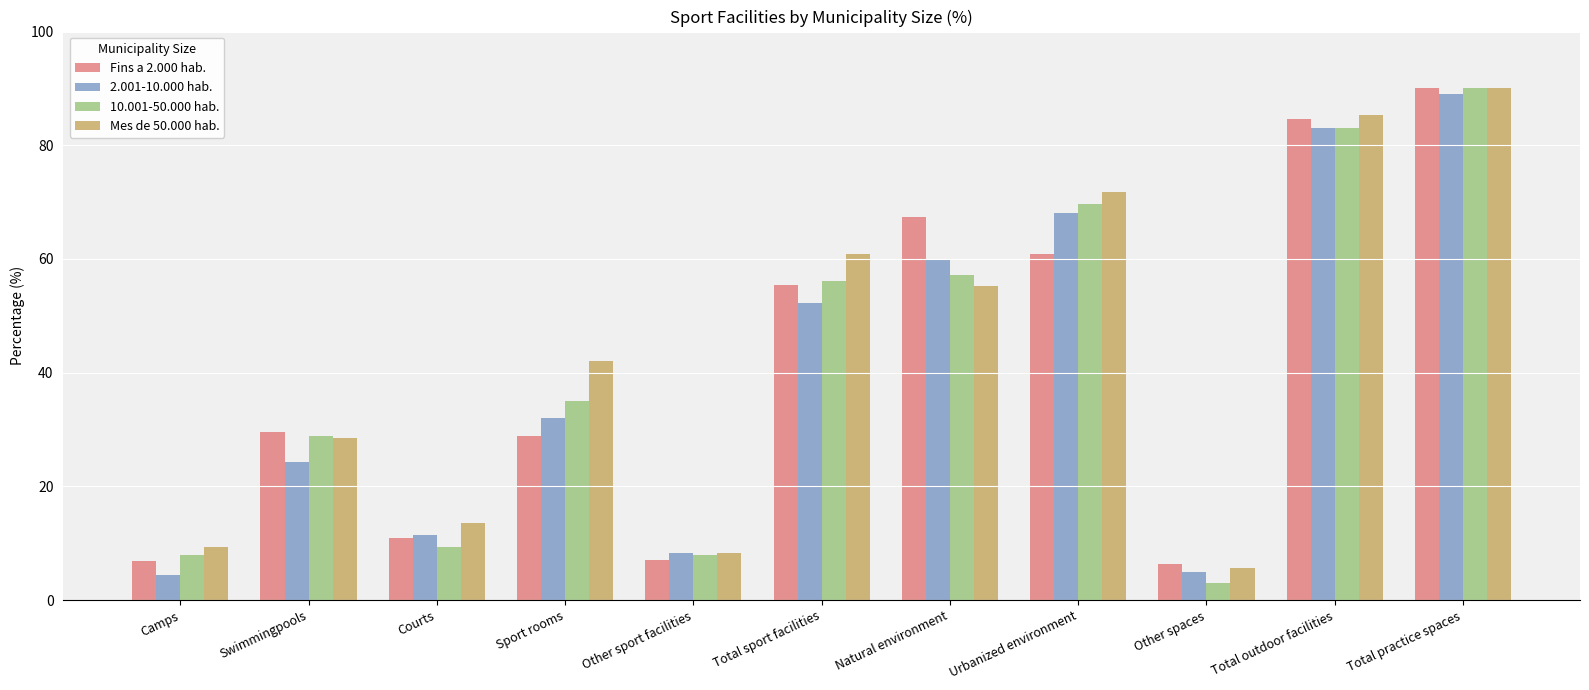

How many series are shown in this chart?

4